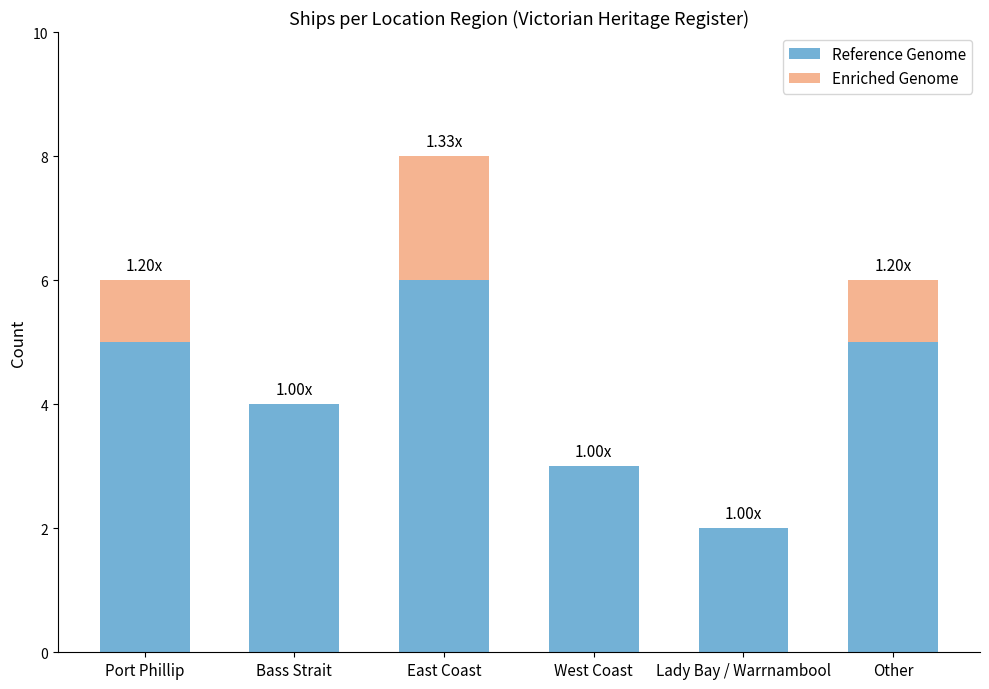

What is the total value across all series at Bass Strait?

4